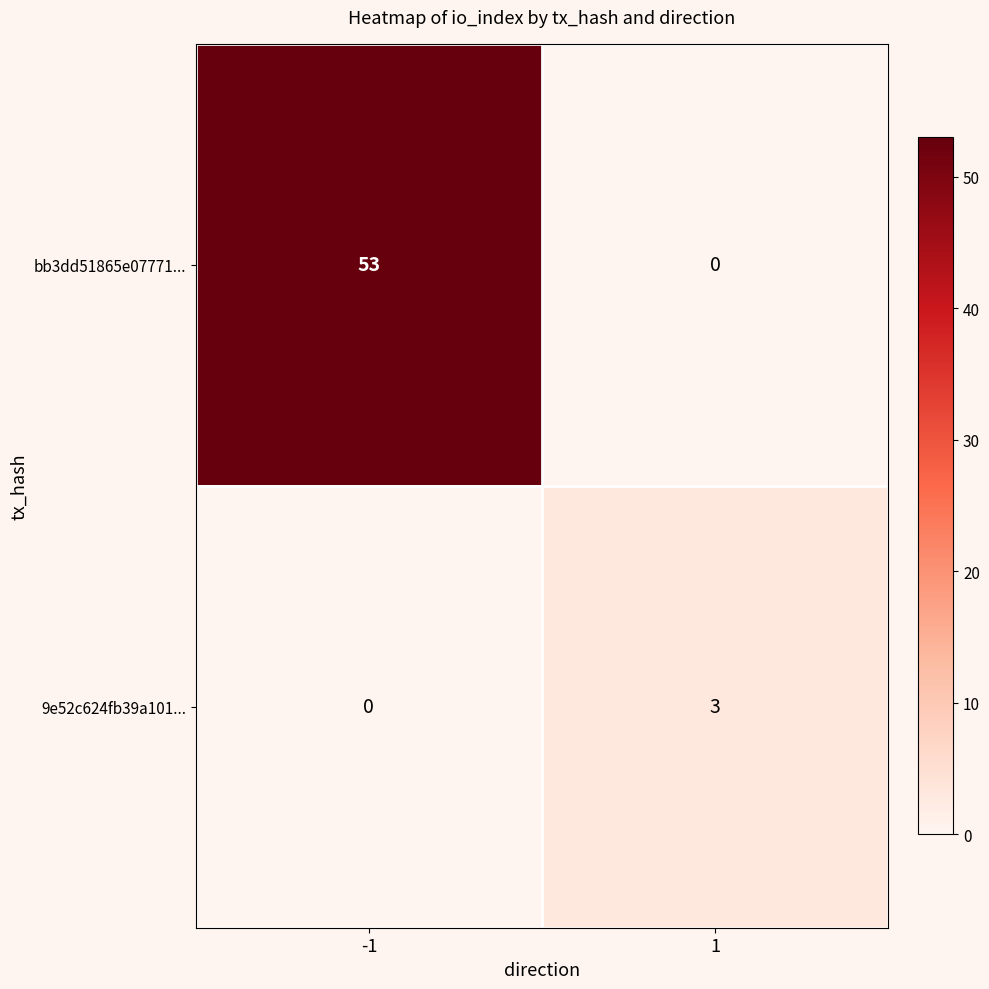

What is the total value across all series at 1?

3